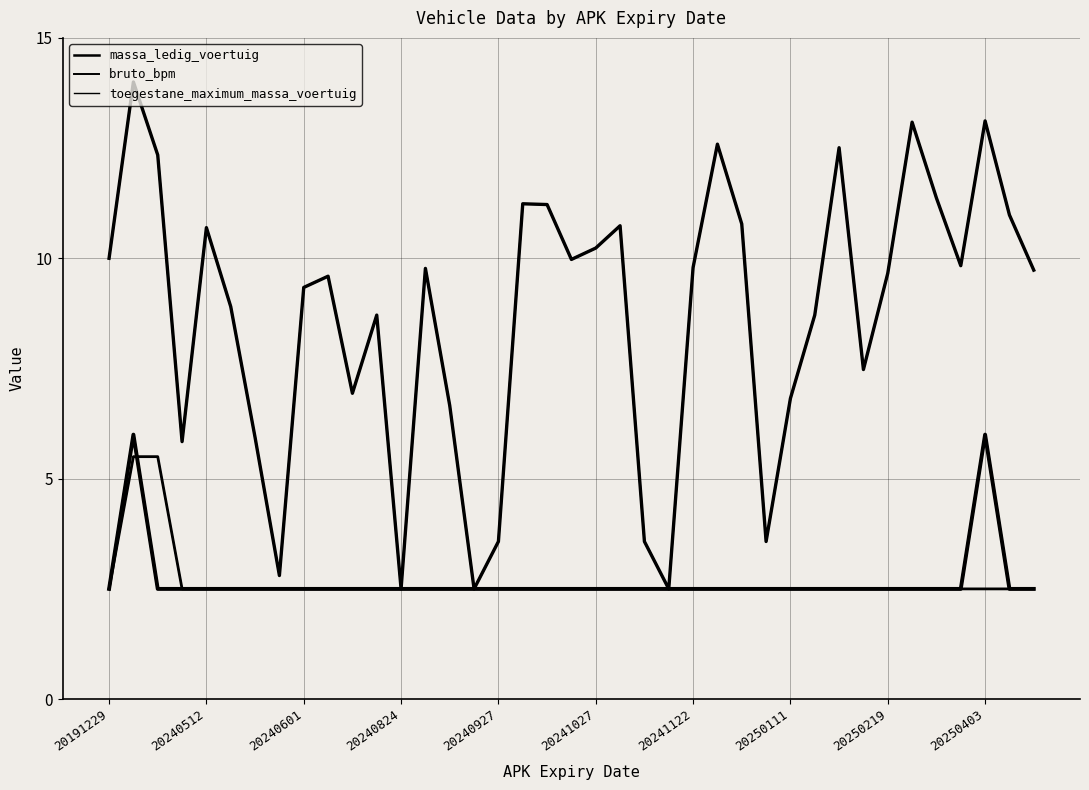

Reading left to right, list all the values displayed in this chart.

massa_ledig_voertuig: 2.5	6.0	2.5	2.5	2.5	2.5	2.5	2.5	2.5	2.5	2.5	2.5	2.5	2.5	2.5	2.5	2.5	2.5	2.5	2.5	2.5	2.5	2.5	2.5	2.5	2.5	2.5	2.5	2.5	2.5	2.5	2.5	2.5	2.5	2.5	2.5	6.0	2.5	2.5
bruto_bpm: 10.0	14.0	12.3	5.8	10.7	8.9	5.9	2.8	9.3	9.6	6.9	8.7	2.5	9.8	6.7	2.5	3.6	11.2	11.2	10.0	10.2	10.7	3.6	2.5	9.8	12.6	10.8	3.6	6.8	8.7	12.5	7.5	9.7	13.1	11.4	9.8	13.1	11.0	9.7
toegestane_maximum_massa_voertuig: 2.5	5.5	5.5	2.5	2.5	2.5	2.5	2.5	2.5	2.5	2.5	2.5	2.5	2.5	2.5	2.5	2.5	2.5	2.5	2.5	2.5	2.5	2.5	2.5	2.5	2.5	2.5	2.5	2.5	2.5	2.5	2.5	2.5	2.5	2.5	2.5	2.5	2.5	2.5